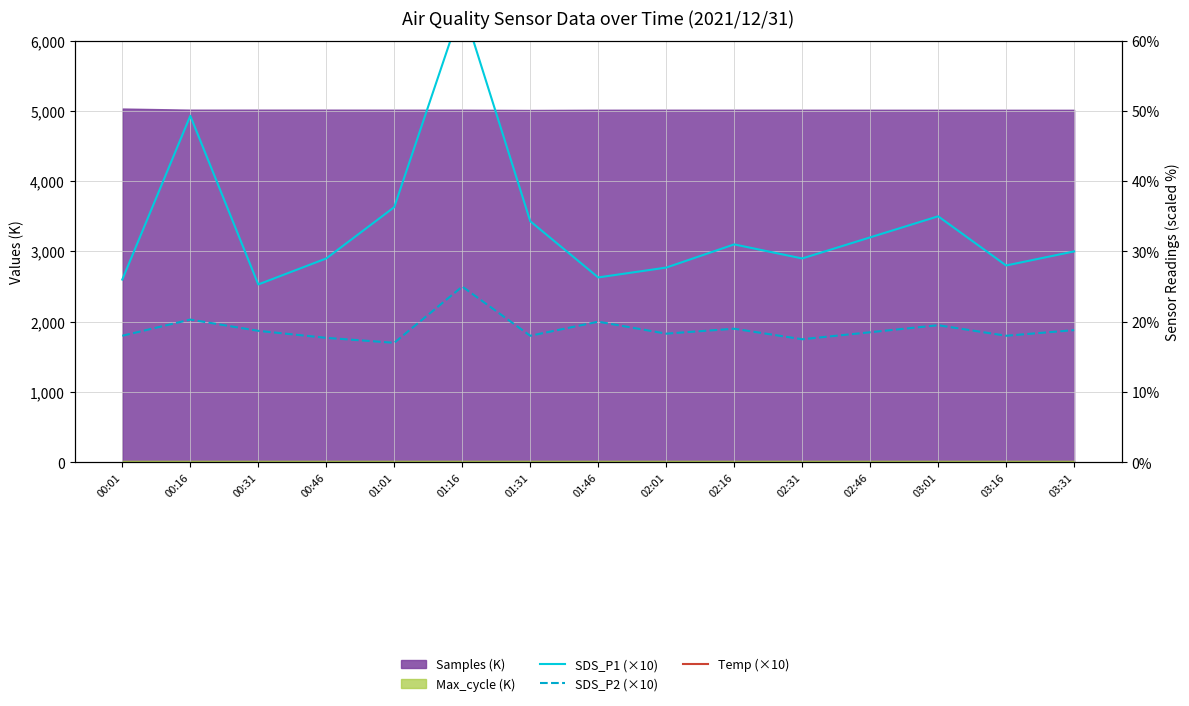

True or false: SDS_P1 (×10) and SDS_P2 (×10) intersect in this chart.

False